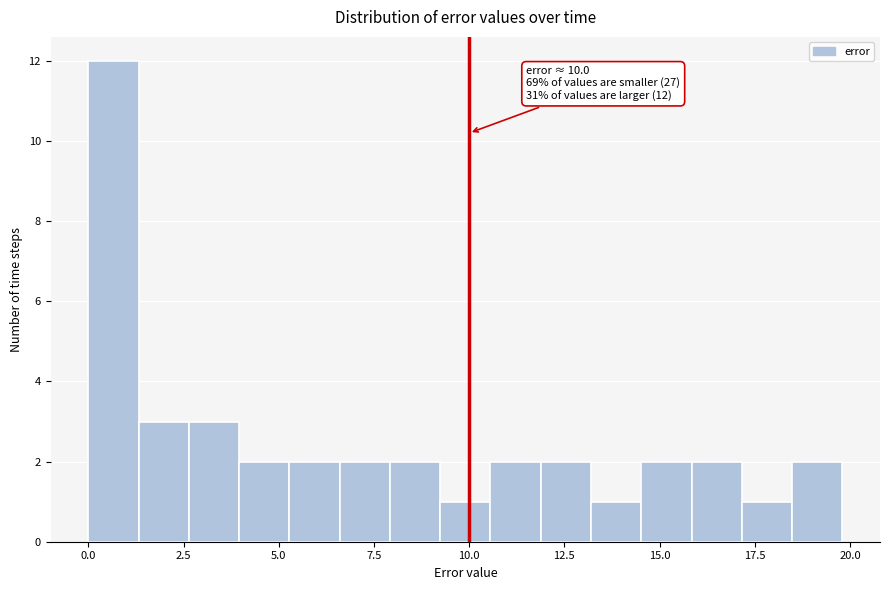

Around what value on the x-axis is the tallest bar? Give the approximate position of its centre, as read against the axis.

0.5